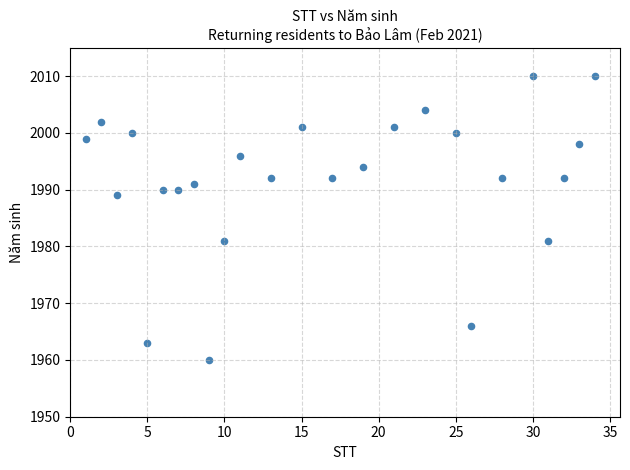

What is the range of X values (max minus min)?

33